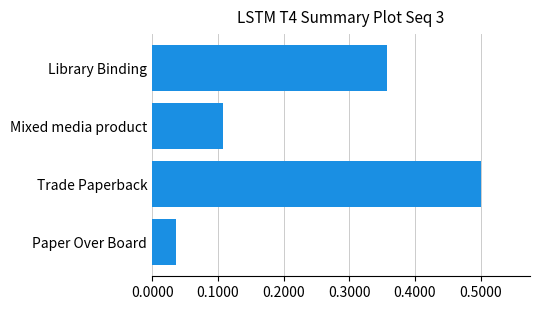

What is the difference between the maximum and minimum values?

0.5